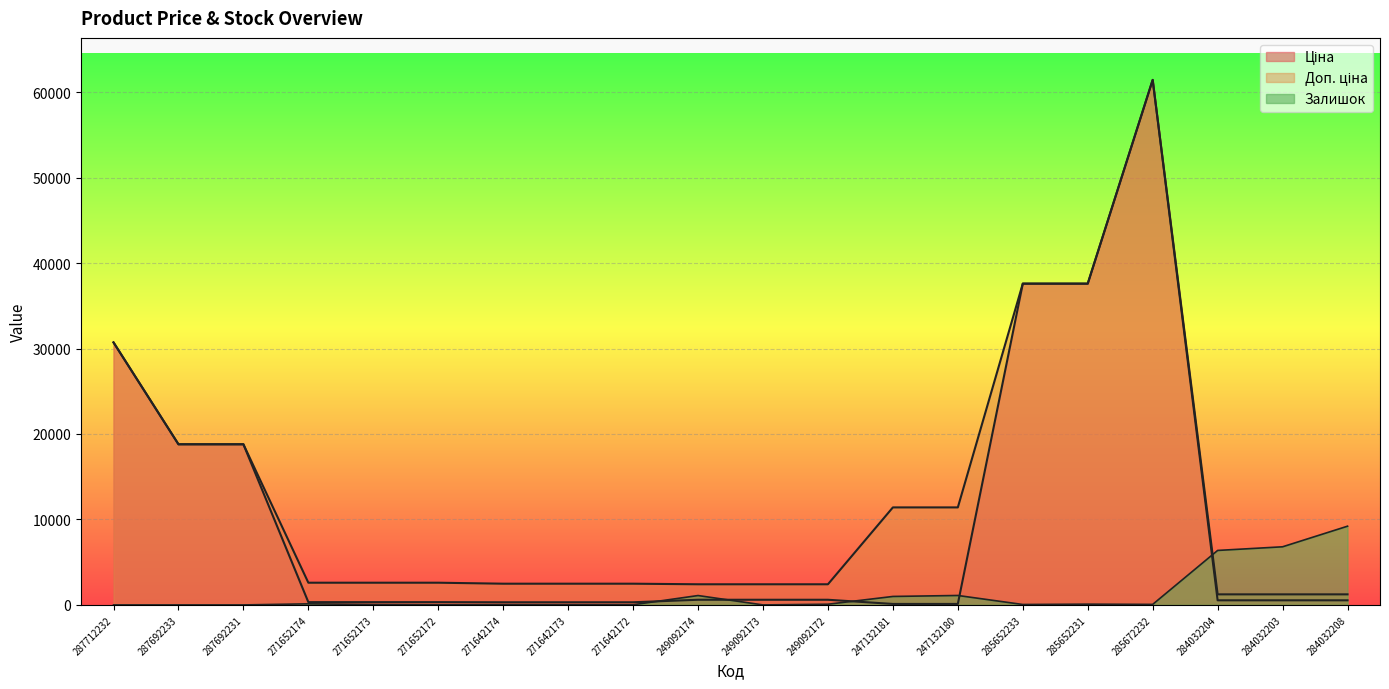

At which label does Залишок first exceed 60?

271652174